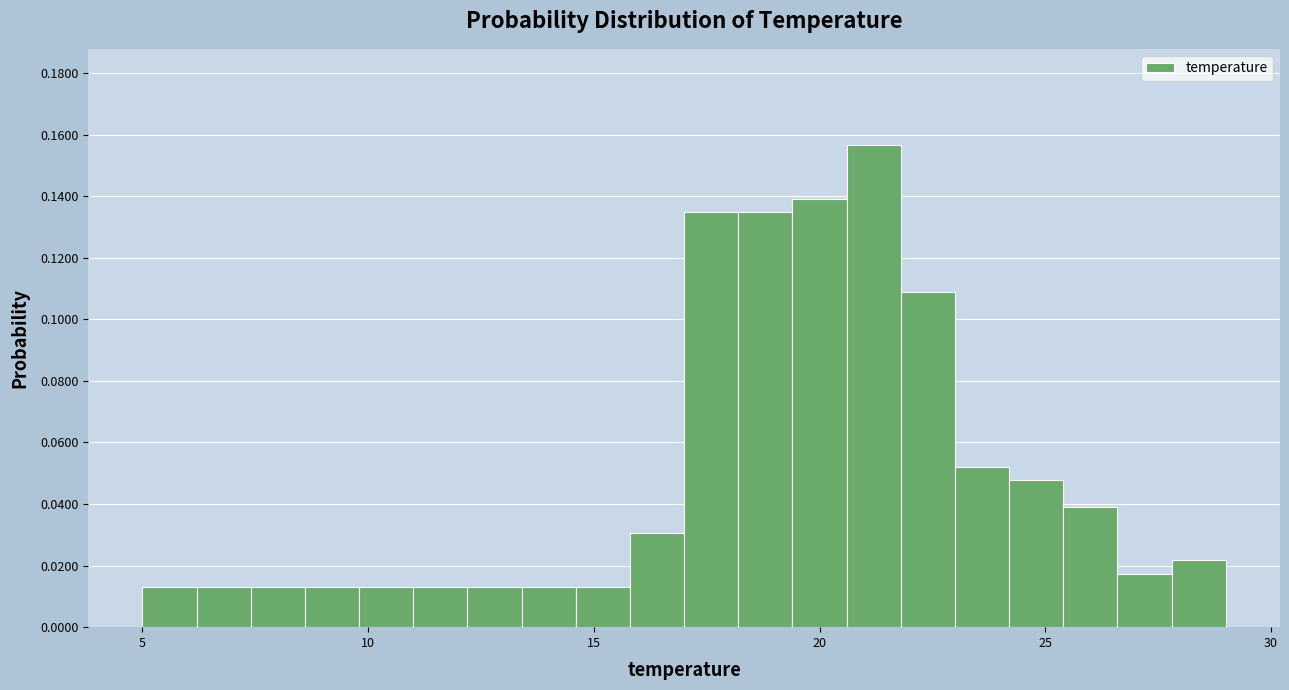

Read against the x-axis, roughly where is the centre of the tallest bar?

21.0